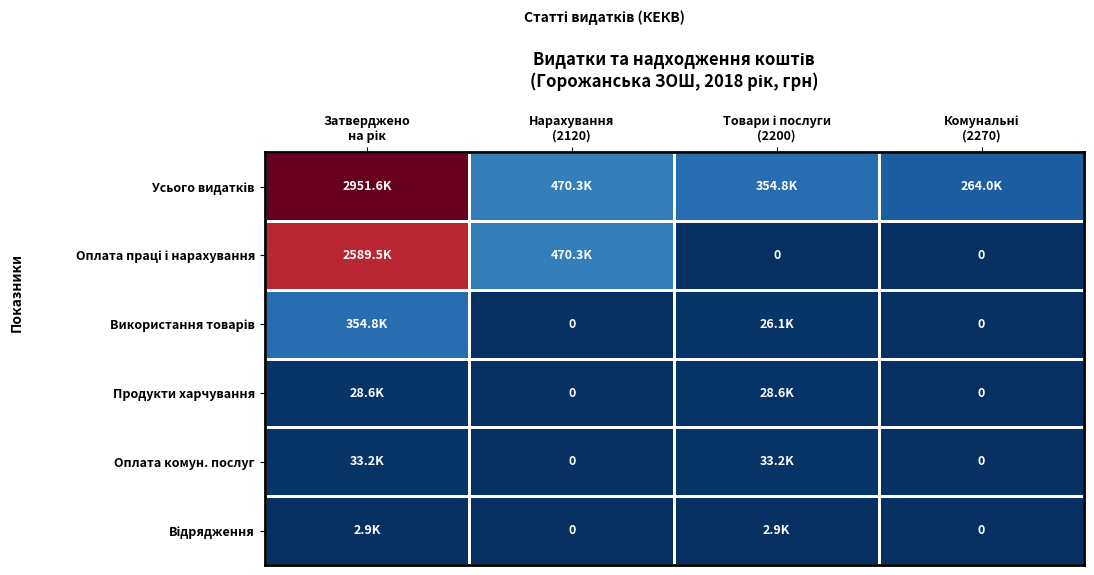

Count the number of categories in the chart.

4